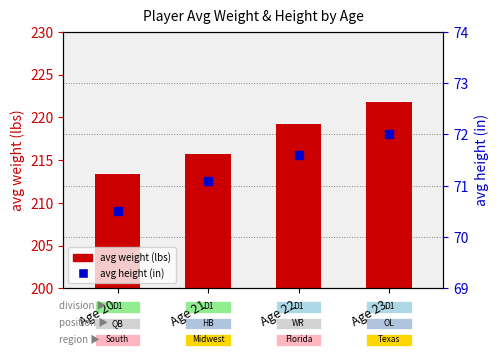

What is the total value across all series at Age 21?

286.8